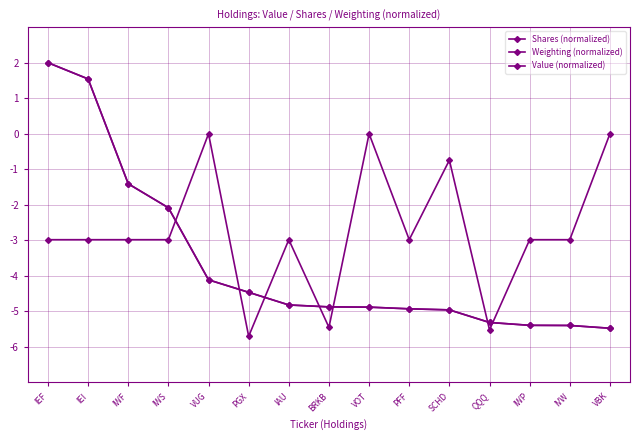

How many data points in Weighting (normalized) are less than -4?

11